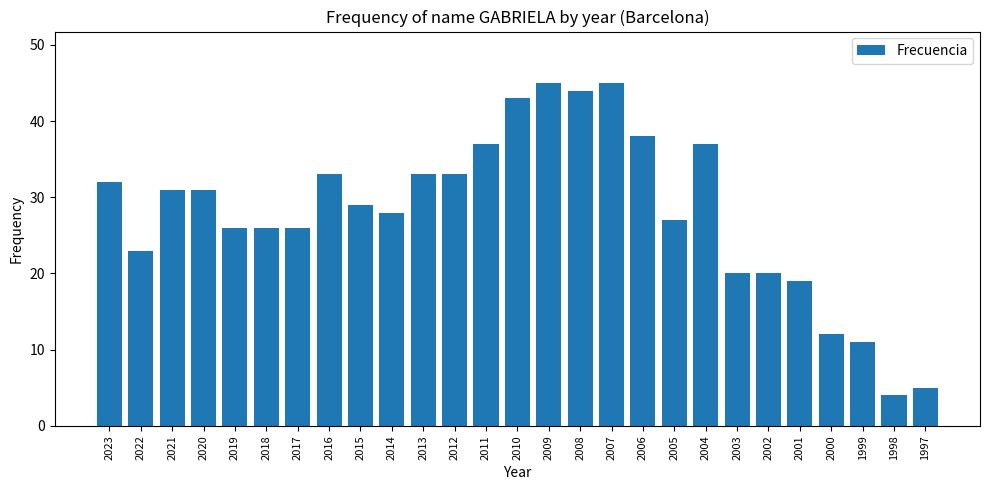

Reading left to right, what are all the values shown in this chart?

32	23	31	31	26	26	26	33	29	28	33	33	37	43	45	44	45	38	27	37	20	20	19	12	11	4	5